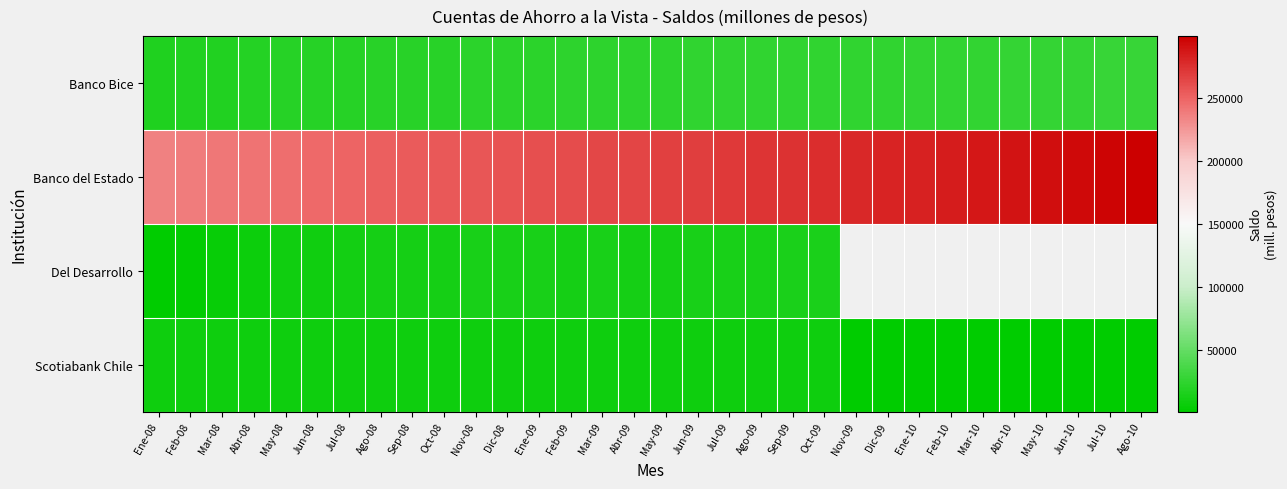

What is the total value across all series at Feb-09?

306481.0